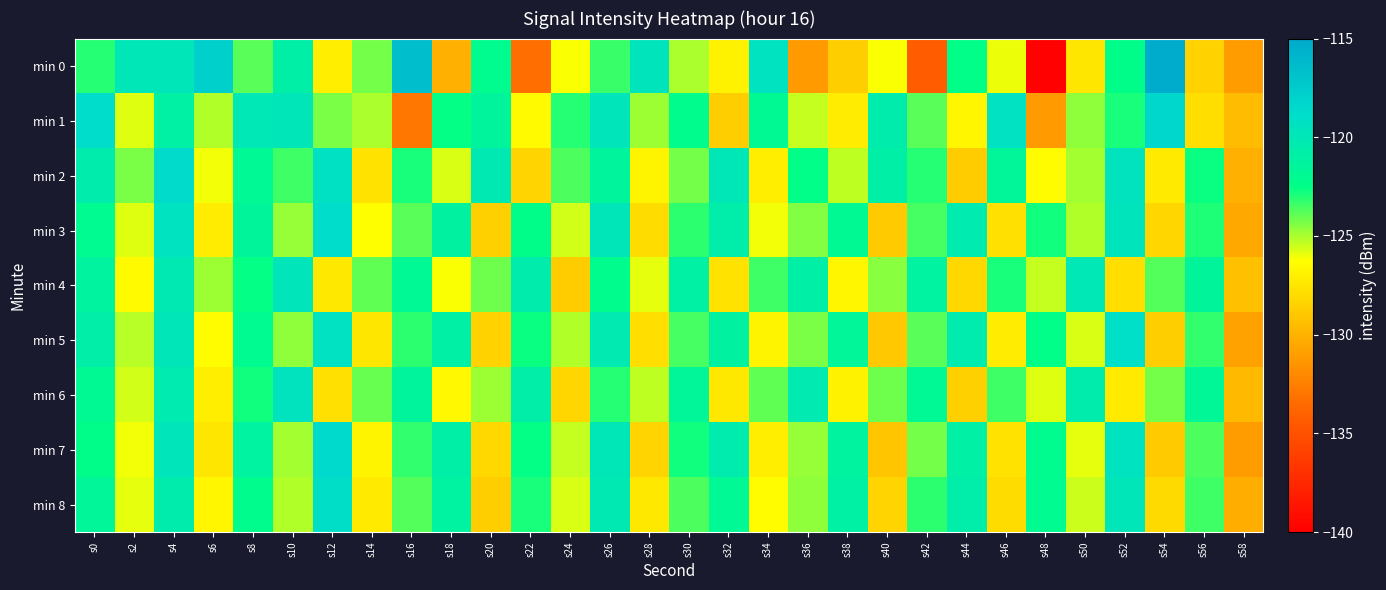

Reading left to right, transcribe all the data shown in this chart.

min 0: s0=-123.1	s2=-119.9	s4=-119.9	s6=-117.9	s8=-123.8	s10=-120.8	s12=-127.1	s14=-124.3	s16=-116.5	s18=-130.1	s20=-122.1	s22=-133.3	s24=-126.2	s26=-123.4	s28=-119.6	s30=-125.0	s32=-126.9	s34=-119.5	s36=-131.1	s38=-128.7	s40=-126.2	s42=-134.3	s44=-122.5	s46=-126.0	s48=-139.9	s50=-127.4	s52=-122.4	s54=-115.3	s56=-128.4	s58=-131.1
min 1: s0=-118.9	s2=-125.8	s4=-121.0	s6=-125.1	s8=-120.0	s10=-119.8	s12=-124.3	s14=-125.0	s16=-132.9	s18=-122.5	s20=-121.3	s22=-126.5	s24=-123.1	s26=-119.7	s28=-124.8	s30=-122.3	s32=-128.6	s34=-121.9	s36=-125.4	s38=-127.2	s40=-120.5	s42=-123.8	s44=-126.7	s46=-119.3	s48=-131.2	s50=-124.6	s52=-122.9	s54=-118.4	s56=-127.8	s58=-129.5
min 2: s0=-120.5	s2=-124.3	s4=-118.7	s6=-126.1	s8=-121.8	s10=-123.4	s12=-119.2	s14=-127.6	s16=-122.9	s18=-125.7	s20=-120.1	s22=-128.3	s24=-123.6	s26=-121.4	s28=-126.8	s30=-124.2	s32=-119.9	s34=-127.1	s36=-122.5	s38=-125.3	s40=-120.8	s42=-123.1	s44=-128.7	s46=-121.6	s48=-126.4	s50=-124.9	s52=-119.5	s54=-127.3	s56=-122.7	s58=-130.1
min 3: s0=-122.1	s2=-125.8	s4=-119.4	s6=-127.2	s8=-121.5	s10=-124.7	s12=-118.9	s14=-126.3	s16=-123.8	s18=-121.1	s20=-128.5	s22=-122.4	s24=-125.6	s26=-119.8	s28=-127.9	s30=-123.2	s32=-120.6	s34=-126.1	s36=-124.4	s38=-121.9	s40=-128.8	s42=-123.5	s44=-120.3	s46=-127.7	s48=-122.8	s50=-125.1	s52=-119.6	s54=-128.2	s56=-123.0	s58=-130.5
min 4: s0=-121.3	s2=-126.5	s4=-120.1	s6=-124.8	s8=-122.6	s10=-119.7	s12=-127.4	s14=-123.9	s16=-121.8	s18=-126.2	s20=-124.1	s22=-120.5	s24=-128.7	s26=-122.3	s28=-125.9	s30=-121.0	s32=-127.6	s34=-123.4	s36=-120.8	s38=-126.7	s40=-124.5	s42=-121.2	s44=-128.1	s46=-122.9	s48=-125.4	s50=-120.0	s52=-127.8	s54=-123.7	s56=-121.5	s58=-129.3
min 5: s0=-120.7	s2=-125.2	s4=-119.8	s6=-126.4	s8=-122.1	s10=-124.6	s12=-119.3	s14=-127.5	s16=-123.2	s18=-120.9	s20=-128.4	s22=-122.7	s24=-125.1	s26=-120.2	s28=-127.8	s30=-123.5	s32=-121.1	s34=-126.8	s36=-124.3	s38=-121.6	s40=-128.9	s42=-123.8	s44=-120.4	s46=-127.2	s48=-122.5	s50=-125.7	s52=-119.1	s54=-128.6	s56=-123.3	s58=-130.8
min 6: s0=-121.9	s2=-125.6	s4=-120.3	s6=-127.1	s8=-122.8	s10=-119.5	s12=-127.7	s14=-124.0	s16=-121.4	s18=-126.6	s20=-124.8	s22=-120.7	s24=-128.2	s26=-123.1	s28=-125.3	s30=-121.6	s32=-127.4	s34=-123.9	s36=-120.2	s38=-126.9	s40=-124.1	s42=-121.8	s44=-128.5	s46=-123.4	s48=-125.8	s50=-120.5	s52=-127.3	s54=-124.2	s56=-121.7	s58=-129.6
min 7: s0=-122.4	s2=-126.1	s4=-119.7	s6=-127.5	s8=-121.2	s10=-124.9	s12=-118.6	s14=-126.8	s16=-123.3	s18=-120.8	s20=-128.1	s22=-122.6	s24=-125.4	s26=-119.9	s28=-128.3	s30=-122.8	s32=-120.4	s34=-127.1	s36=-124.7	s38=-121.3	s40=-129.0	s42=-124.2	s44=-120.9	s46=-127.6	s48=-122.2	s50=-125.9	s52=-119.4	s54=-128.8	s56=-123.6	s58=-131.1
min 8: s0=-121.6	s2=-125.9	s4=-120.5	s6=-126.7	s8=-122.3	s10=-125.1	s12=-119.0	s14=-127.3	s16=-123.7	s18=-121.2	s20=-128.6	s22=-122.9	s24=-125.7	s26=-120.1	s28=-127.4	s30=-123.6	s32=-121.8	s34=-126.4	s36=-124.6	s38=-121.0	s40=-128.3	s42=-123.2	s44=-120.6	s46=-127.9	s48=-122.1	s50=-125.5	s52=-119.8	s54=-128.0	s56=-123.4	s58=-130.2